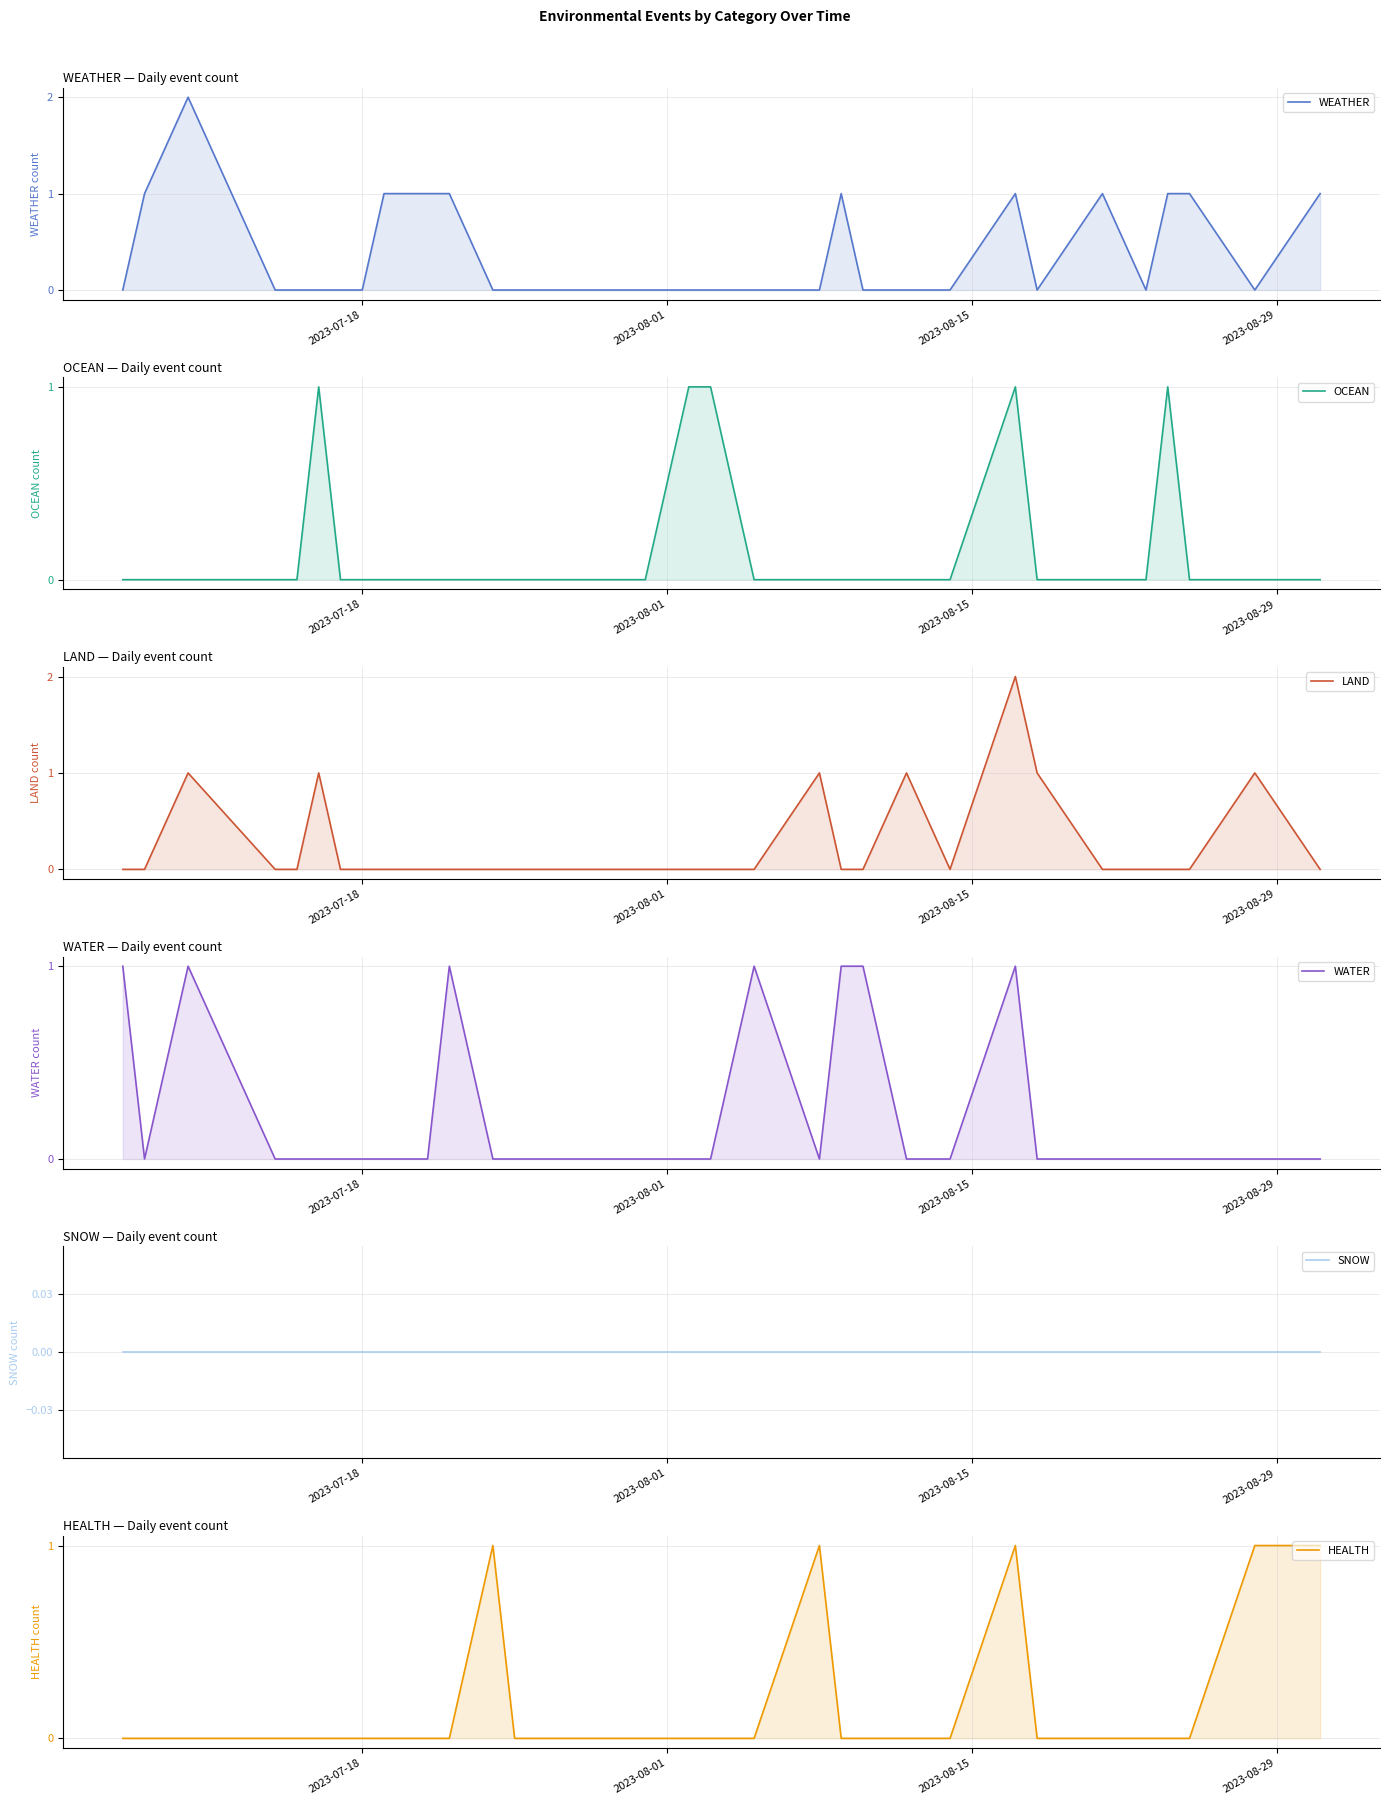

At how many categories does at least one series exceed 1?

2